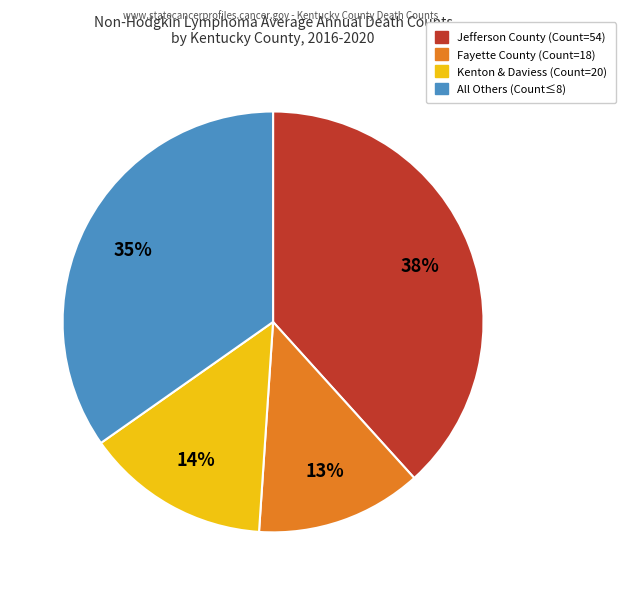

To the nearest percent, what is the average slice percentage?

25%